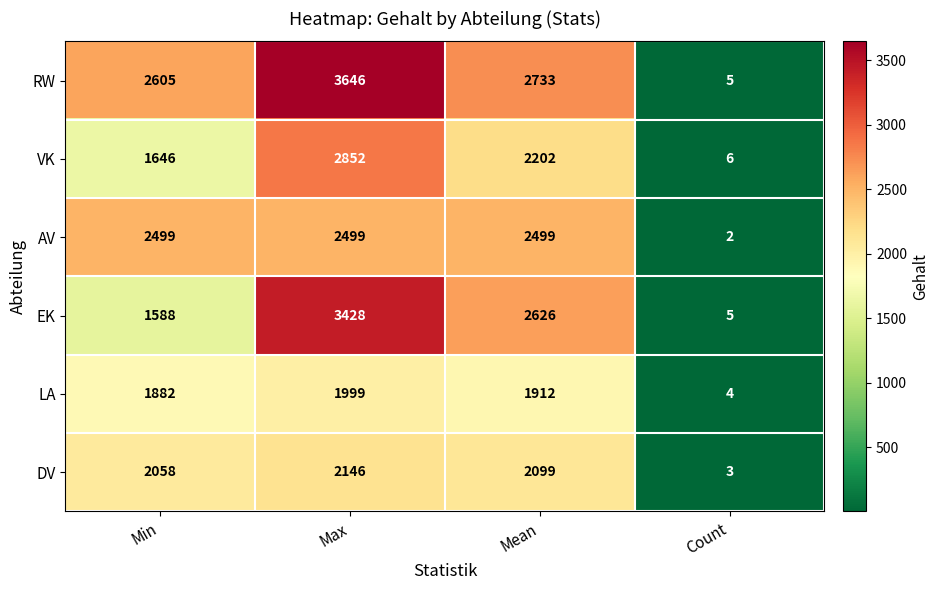

Count the number of categories in the chart.

4